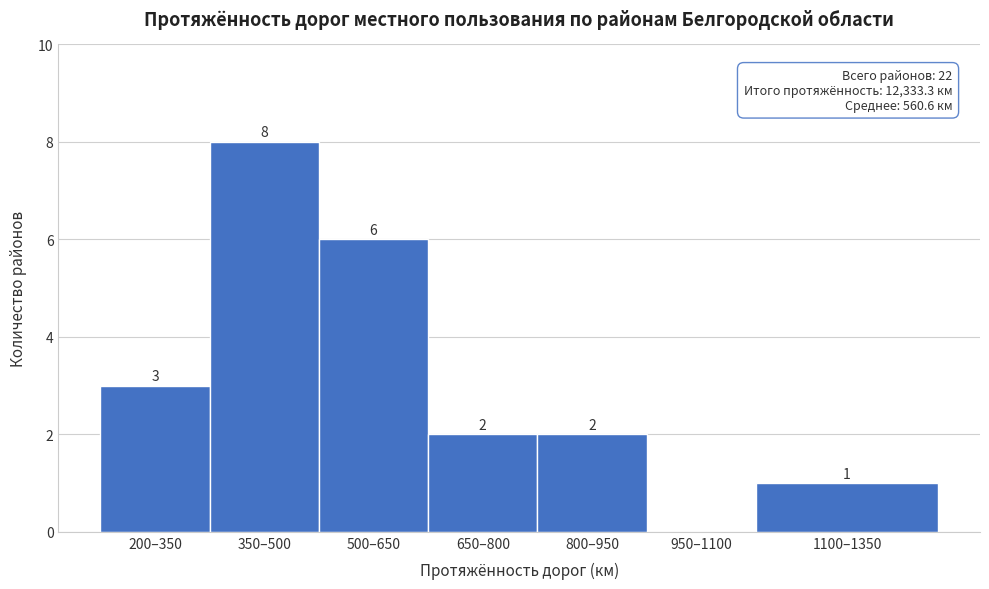

Reading left to right, transcribe all the data shown in this chart.

200–350=3	350–500=8	500–650=6	650–800=2	800–950=2	950–1100=0	1100–1350=1